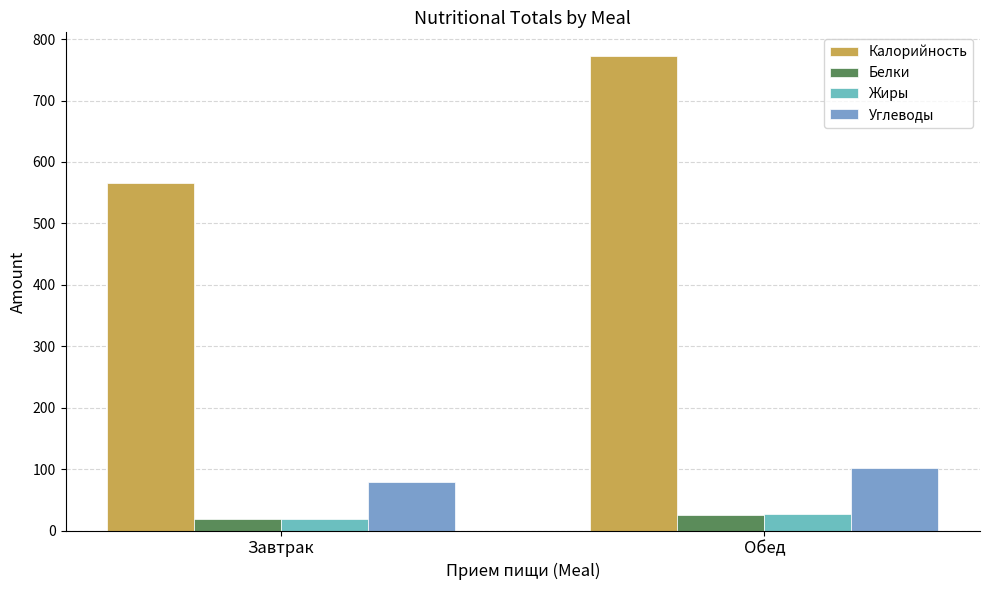

Reading right to left, what are all the values shown in this chart?

Калорийность: Обед=772.5	Завтрак=565.5
Белки: Обед=25.2	Завтрак=18.7
Жиры: Обед=27.2	Завтрак=19.4
Углеводы: Обед=102.1	Завтрак=79.1